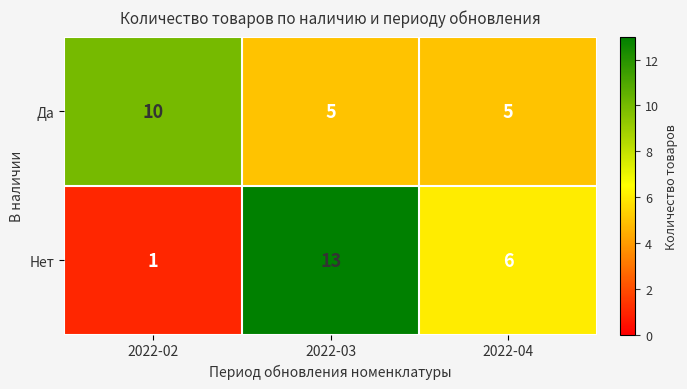

Reading left to right, transcribe all the data shown in this chart.

Да: 2022-02=10	2022-03=5	2022-04=5
Нет: 2022-02=1	2022-03=13	2022-04=6